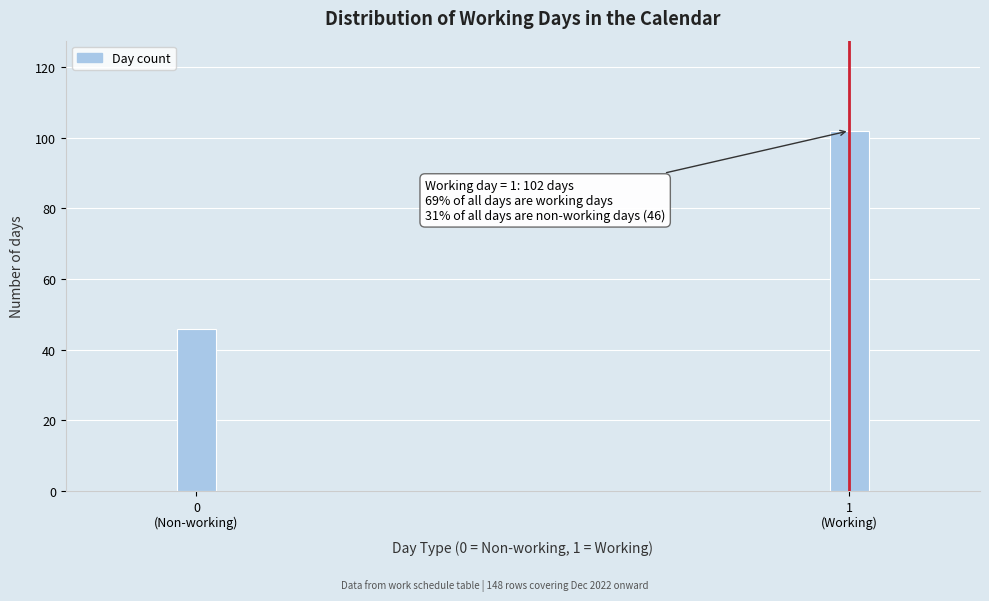

Reading right to left, extract all data points from this chart.

102	46